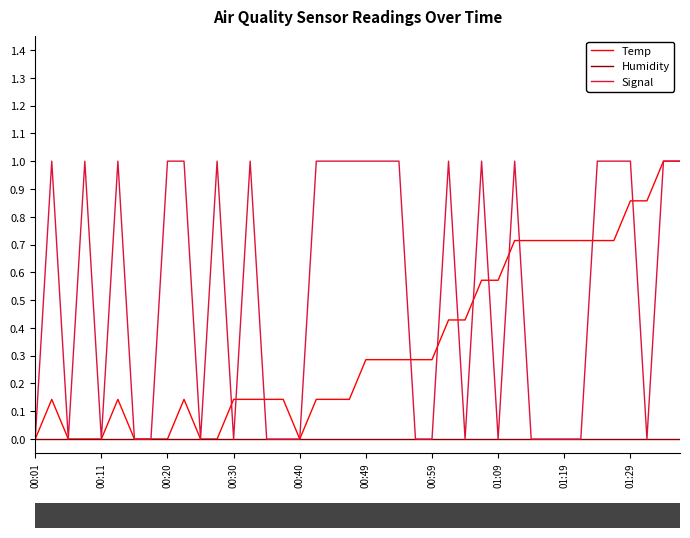

List the series in order of their overall mean, highest first.

Signal, Temp, Humidity